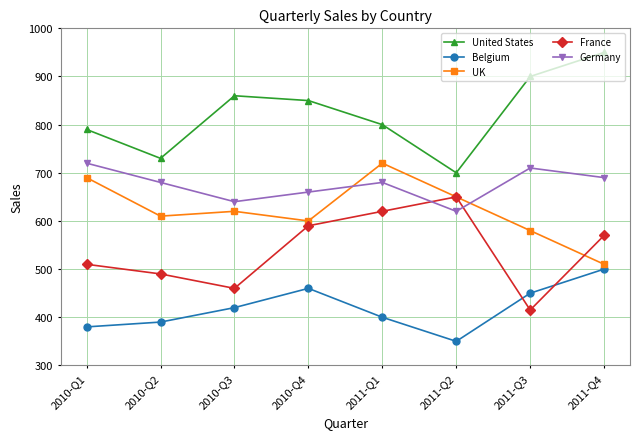

What is the difference between the maximum and minimum values in the United States series?

250